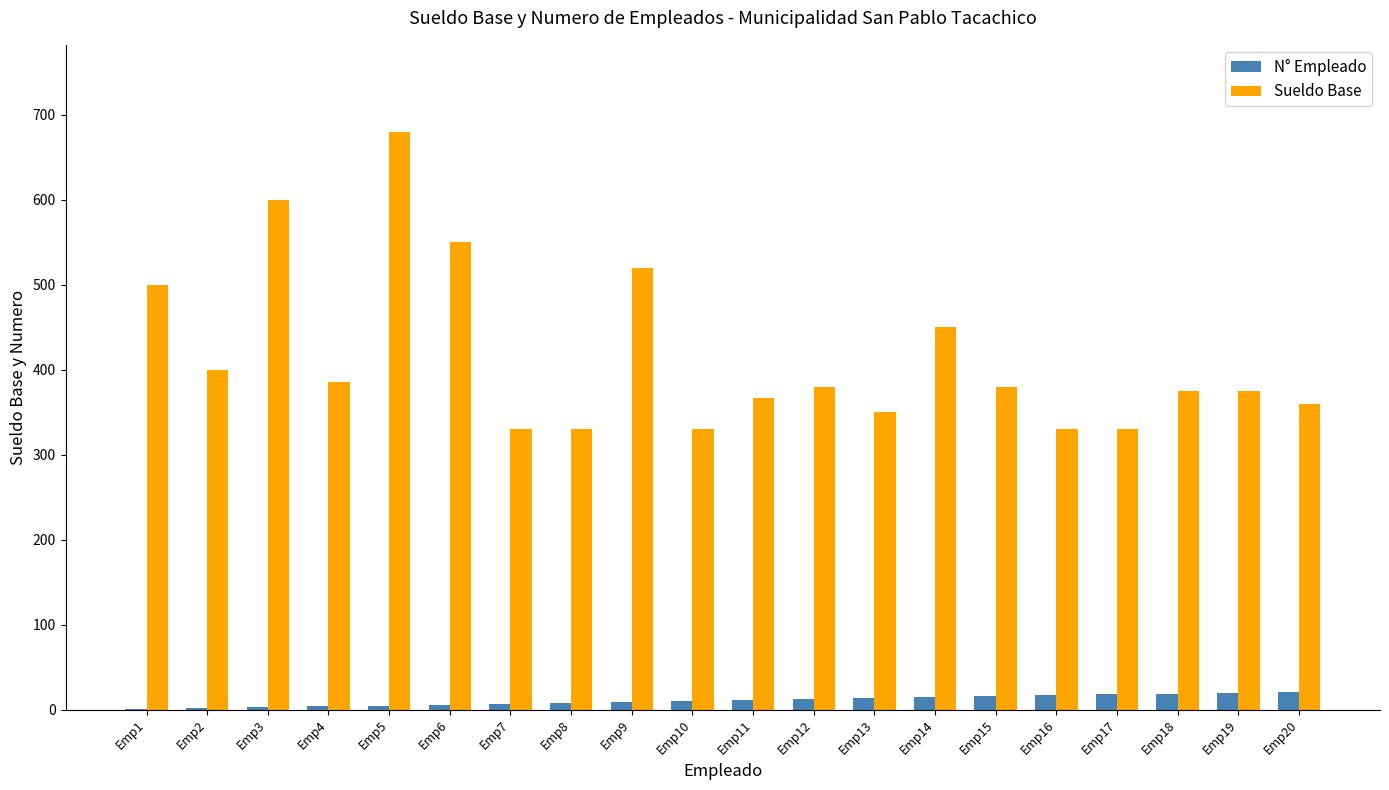

At which category is the sum across all series the highest?

Emp5